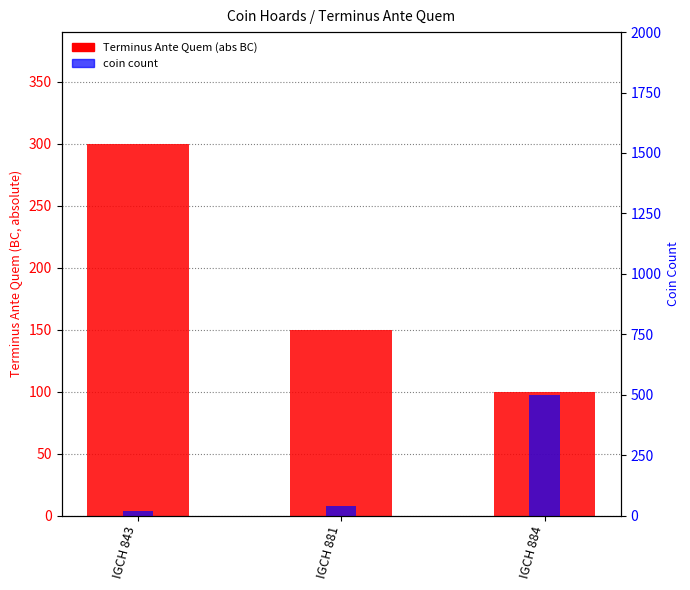

Which series has the widest spread of values?

coin count